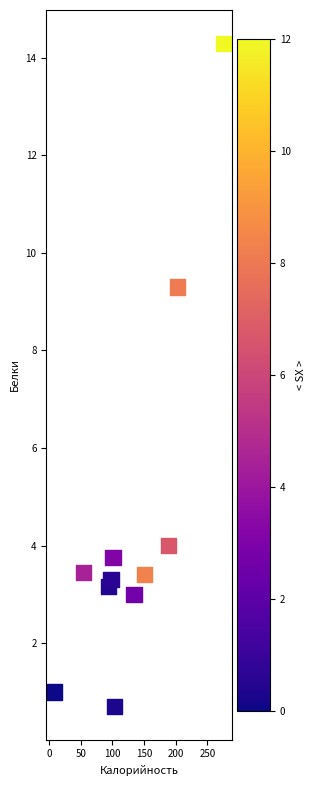

What Y value in the scatter plot is closest to 7?

9.3